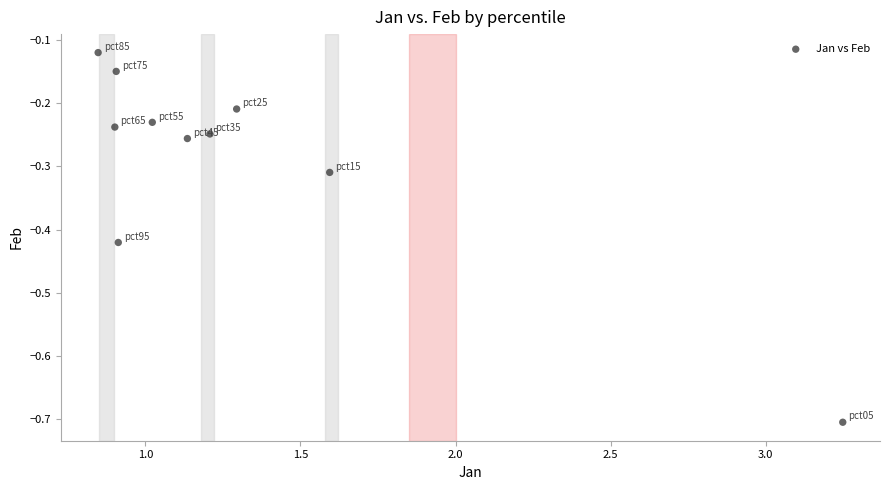

What is the range of X values (max minus min)?

2.4